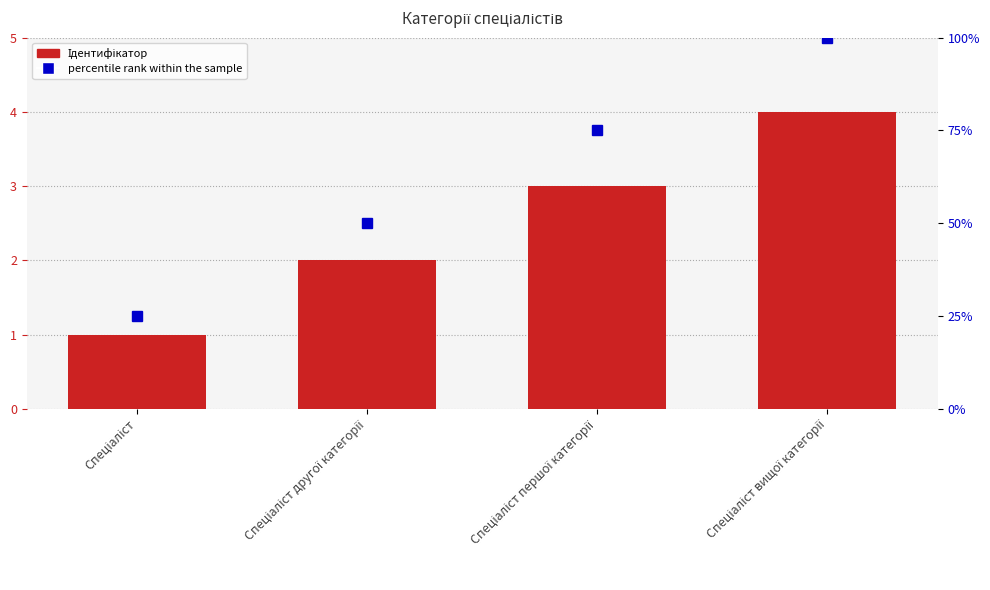

What is the approximate value at Спеціаліст?

1